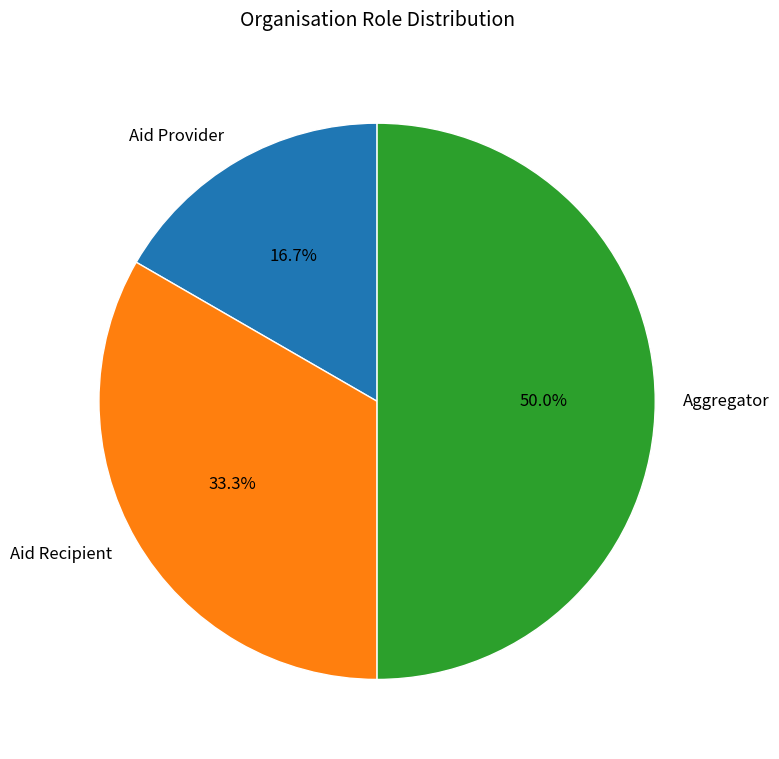

What is the largest slice in the pie chart?

Aggregator